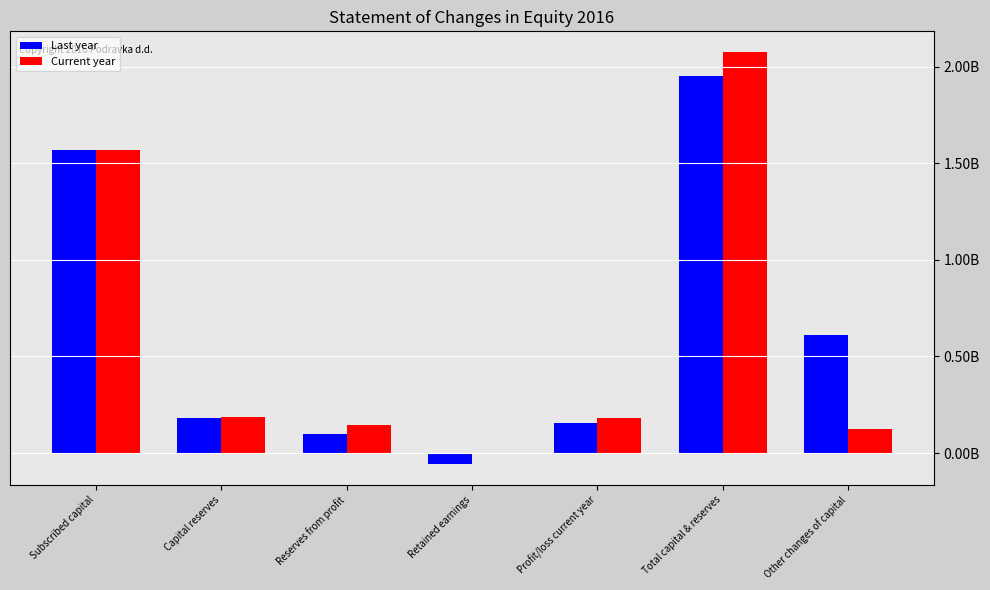

At how many categories does at least one series exceed 1382851336?

2